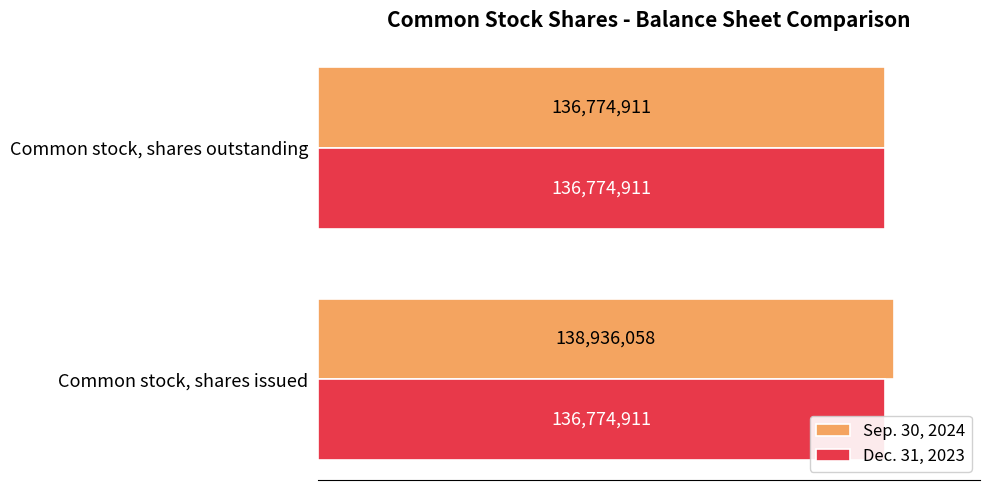

List the series in order of their peak value, lowest first.

Dec. 31, 2023, Sep. 30, 2024